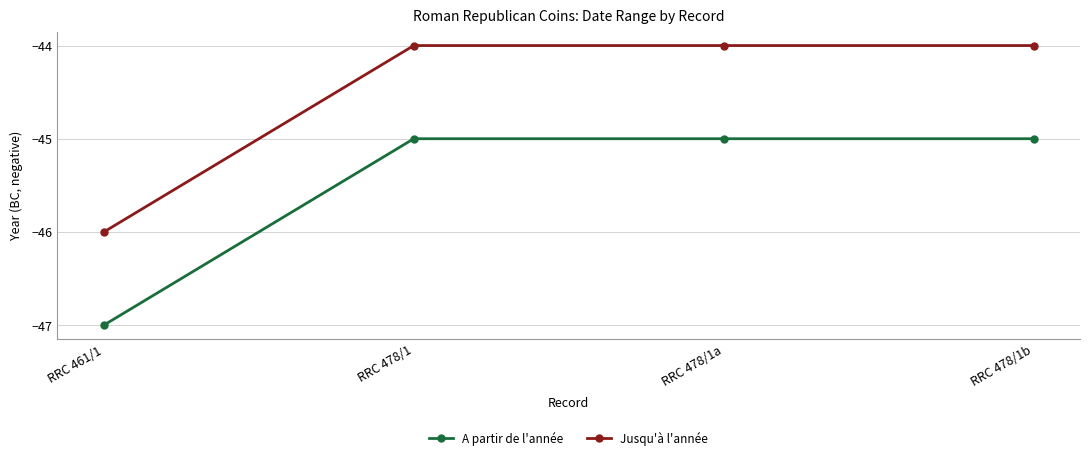

What is the label of the 2nd point from the left?

RRC 478/1